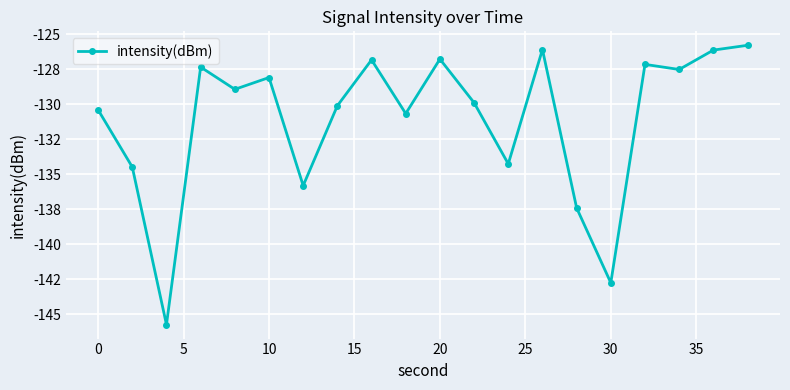

Reading left to right, list all the values displayed in this chart.

-130.4	-134.5	-145.7	-127.3	-128.9	-128.1	-135.8	-130.1	-126.8	-130.7	-126.8	-129.9	-134.3	-126.1	-137.4	-142.7	-127.1	-127.5	-126.1	-125.8